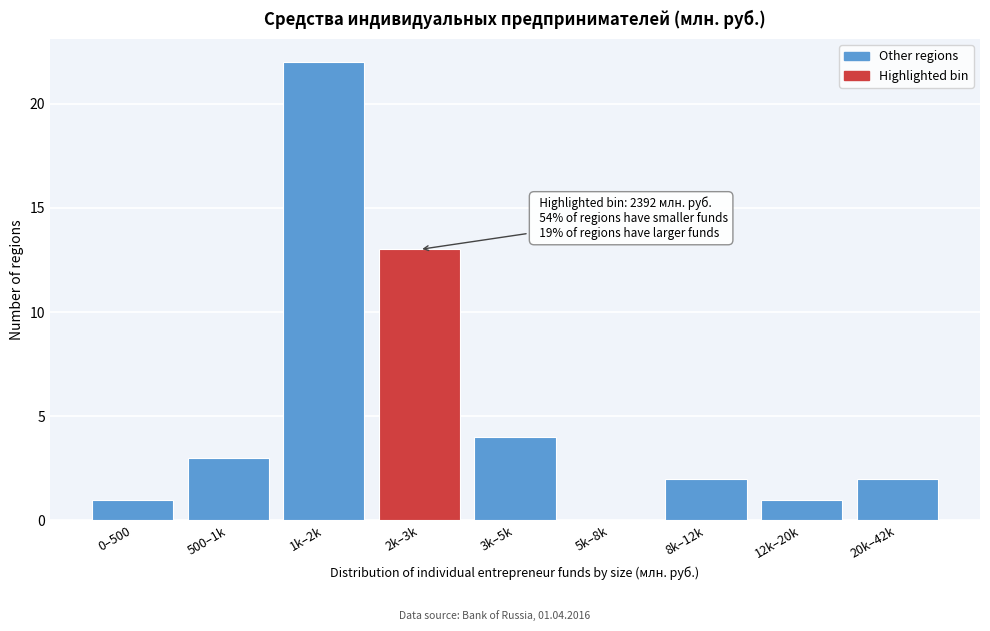

Reading left to right, extract all data points from this chart.

0–500=1	500–1k=3	1k–2k=22	2k–3k=13	3k–5k=4	5k–8k=0	8k–12k=2	12k–20k=1	20k–42k=2